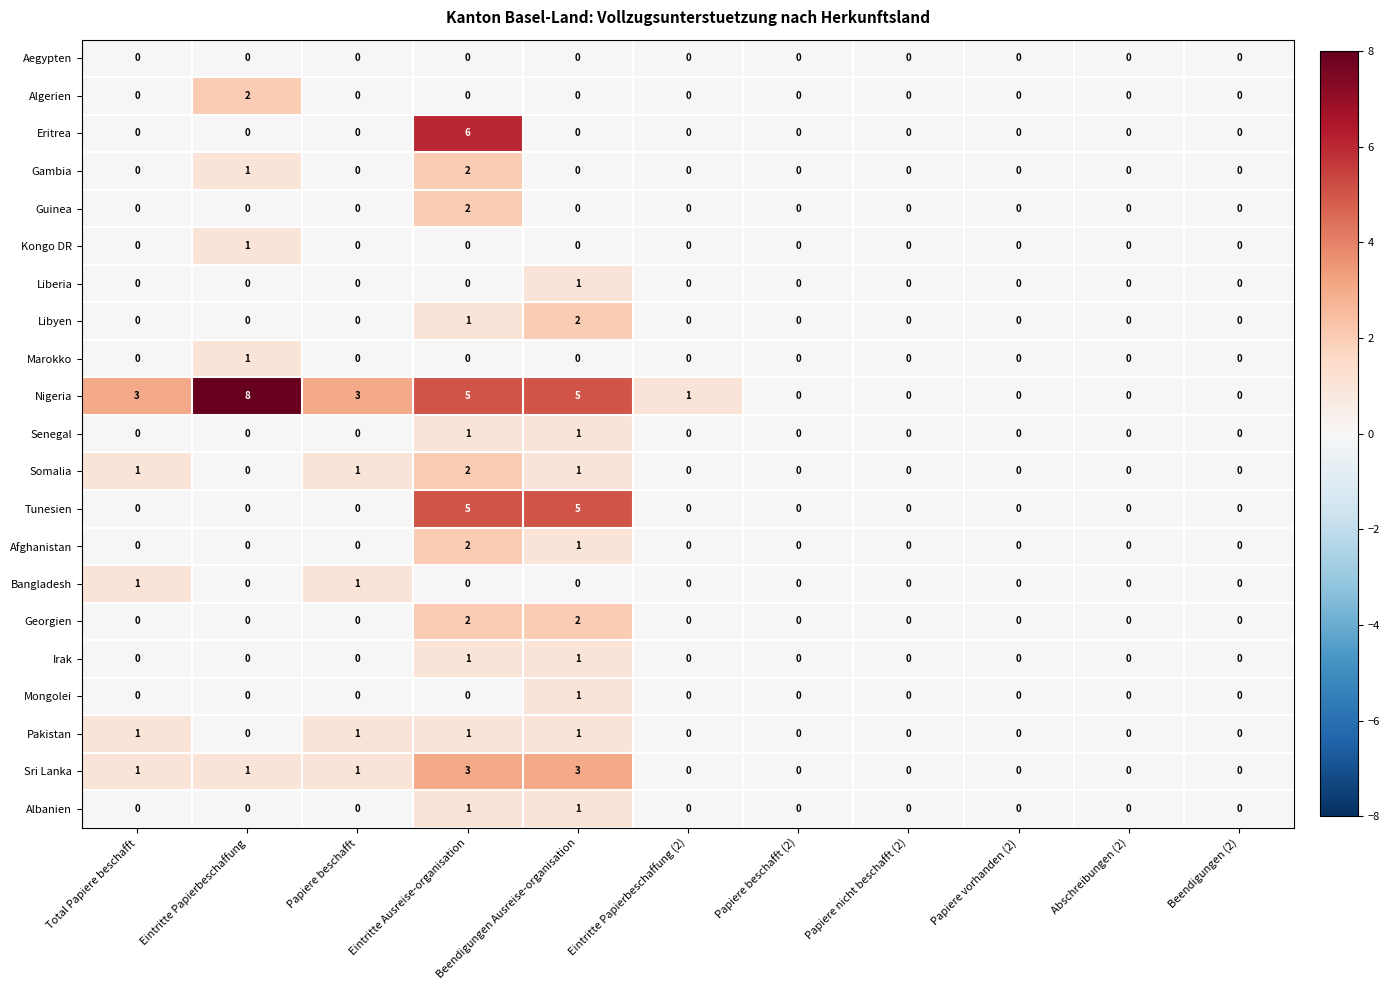

Is it true that Nigeria equals 0 at Beendigungen (2)?

True